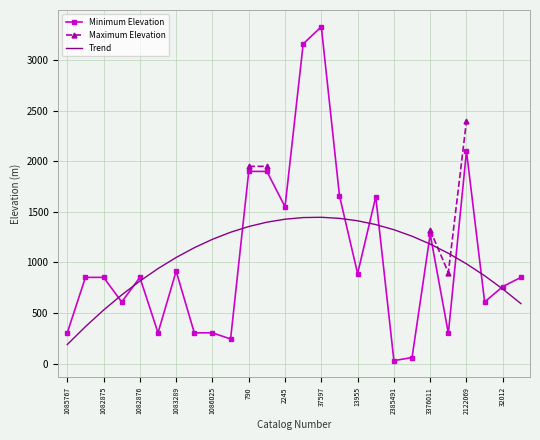

True or false: Maximum Elevation and Minimum Elevation cross at least once.

False